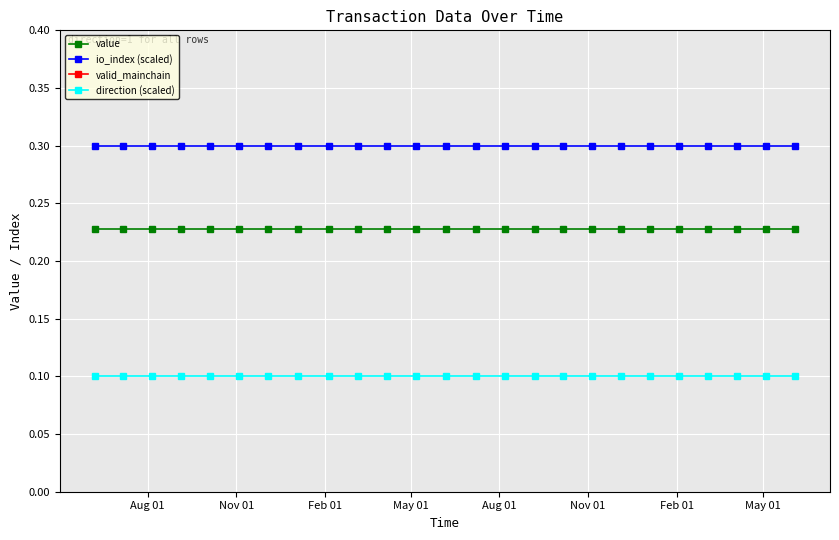

What is the value of the direction (scaled) point at the 1st from the left?

0.1